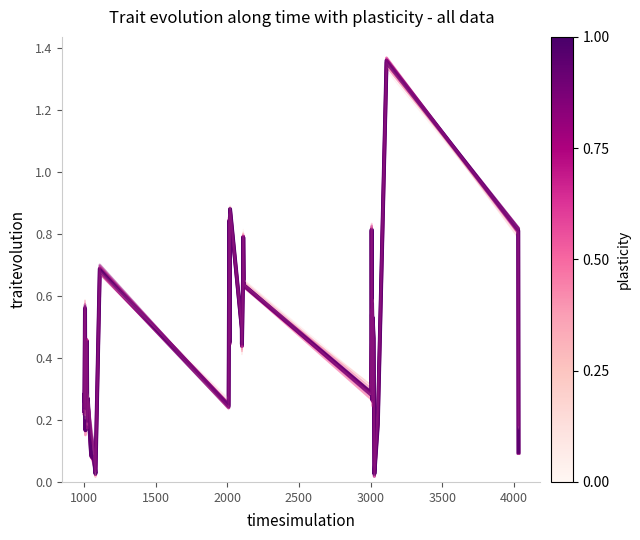

Is this an area chart (filled region under the line)?

No